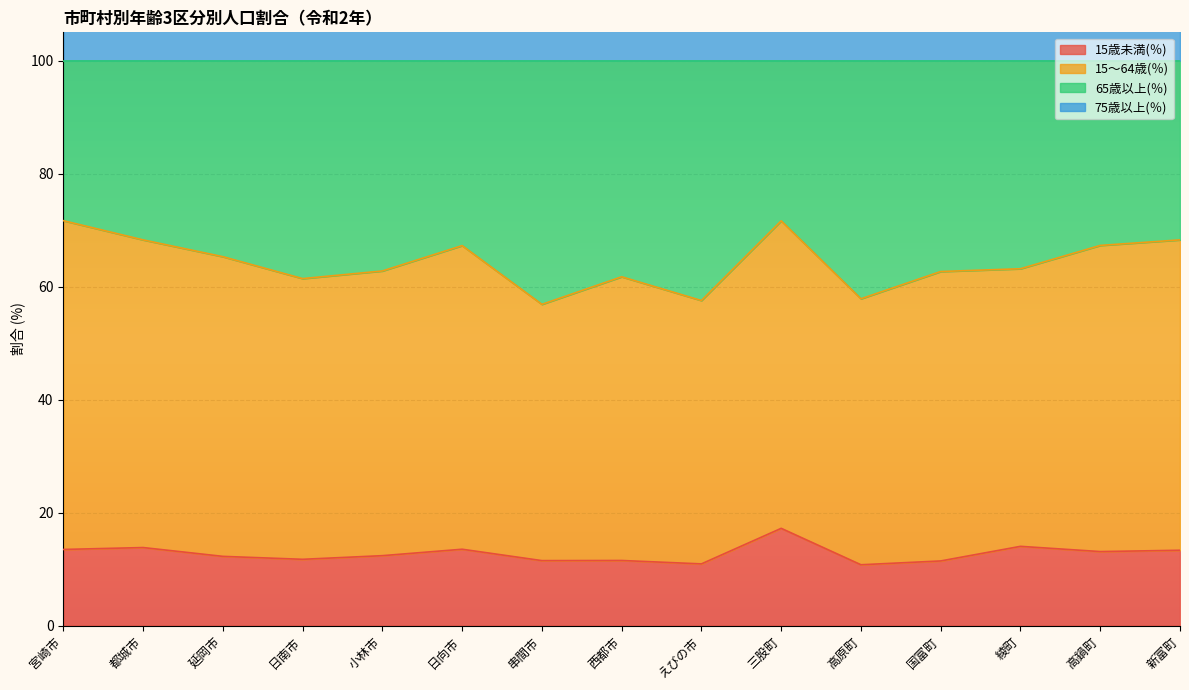

Is the value of 75歳以上(％) at 都城市 greater than the value of 15歳未満(％) at 綾町?

Yes